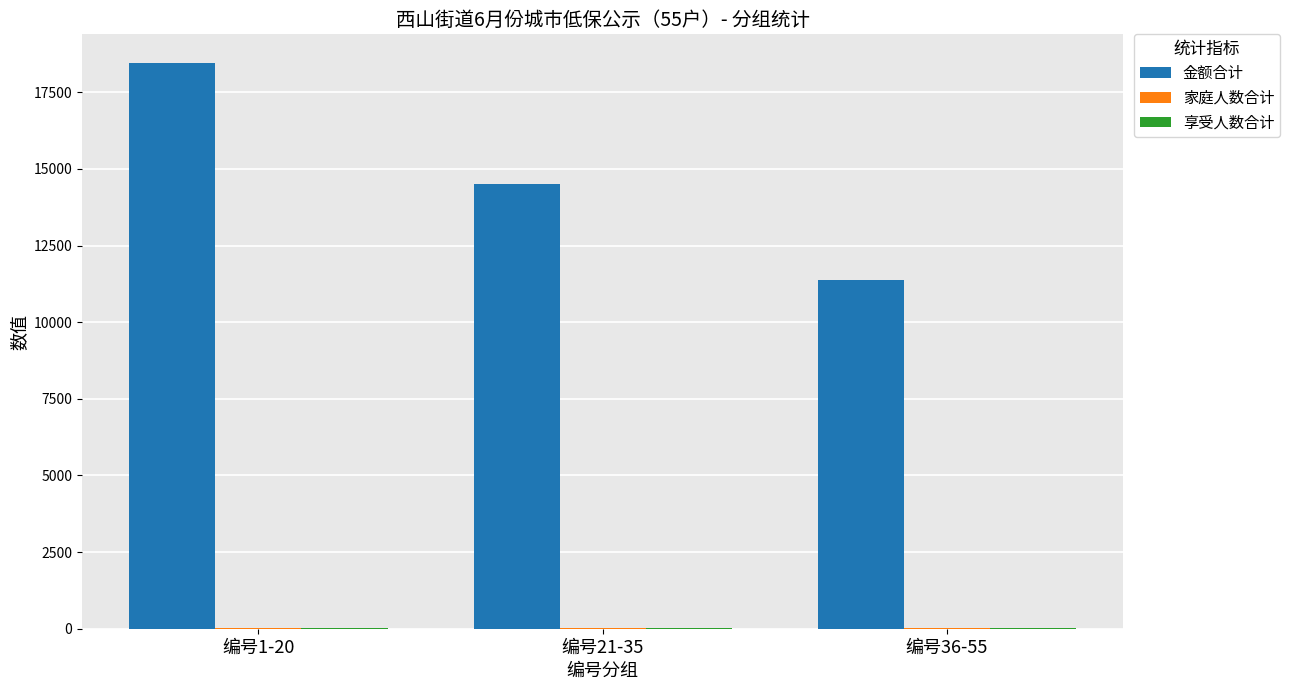

What is the greatest value displayed?

18470